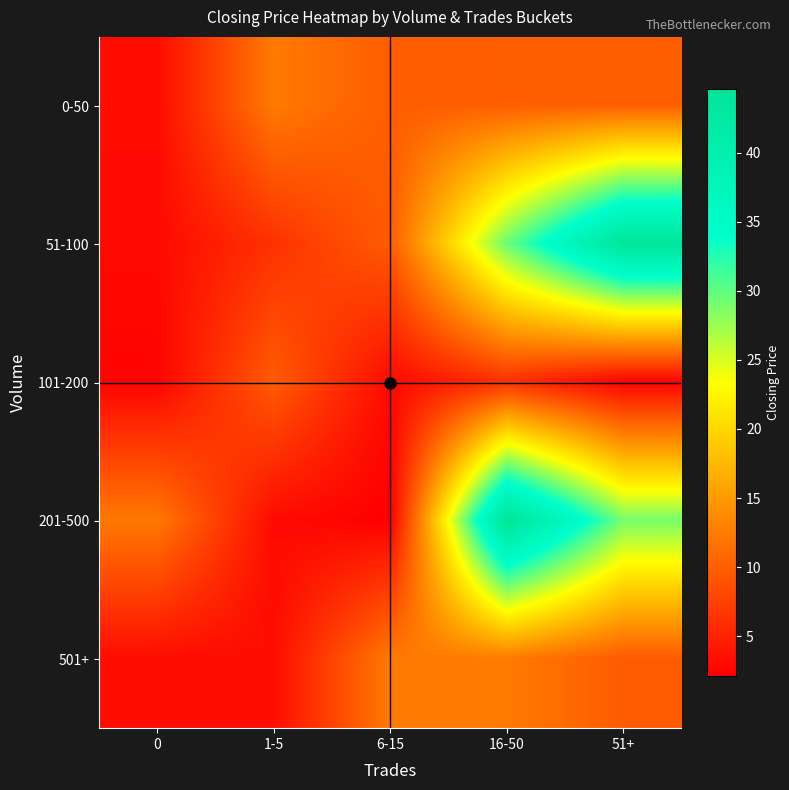

Between 0 and 1-5, which is larger?

1-5